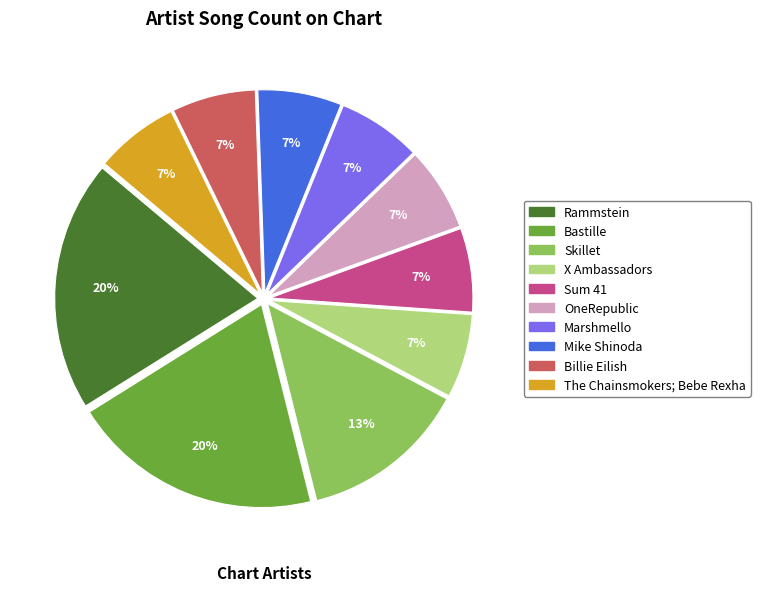

To the nearest percent, what portion does X Ambassadors represent?

7%